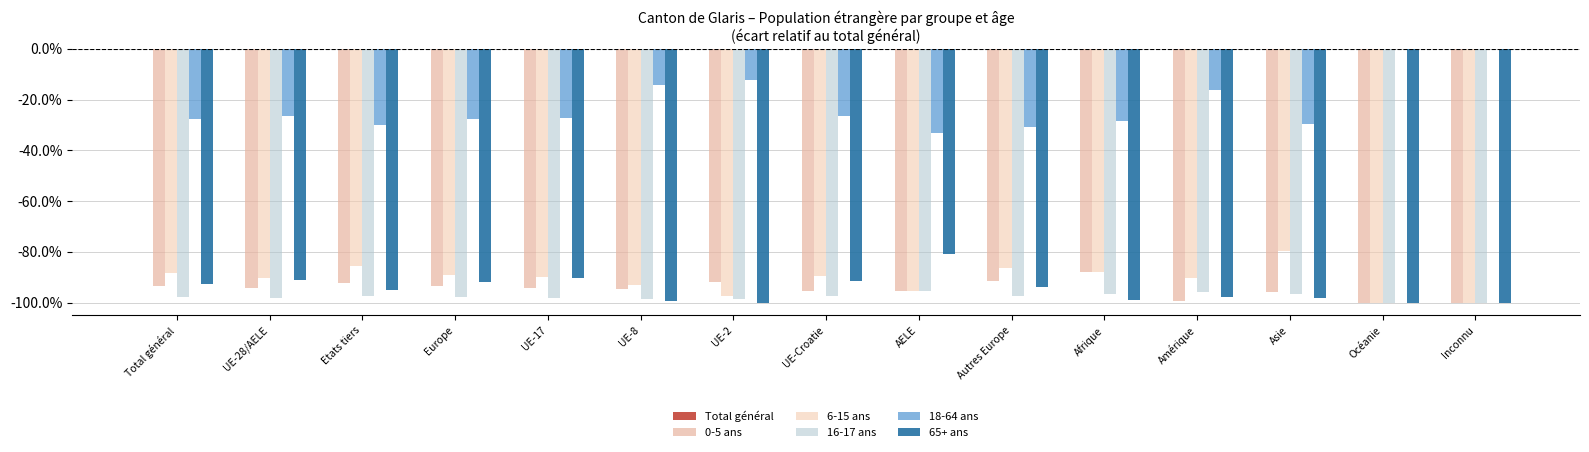

What is the sum of all 18-64 ans values?

-330.8